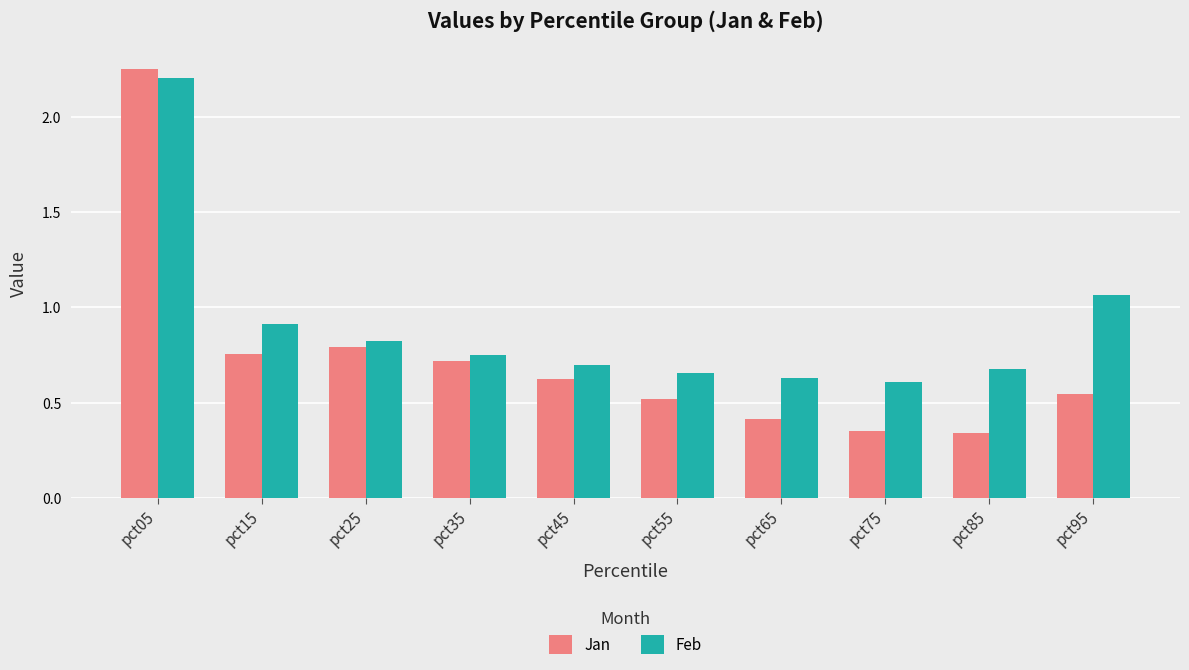

Which series has the widest spread of values?

Jan